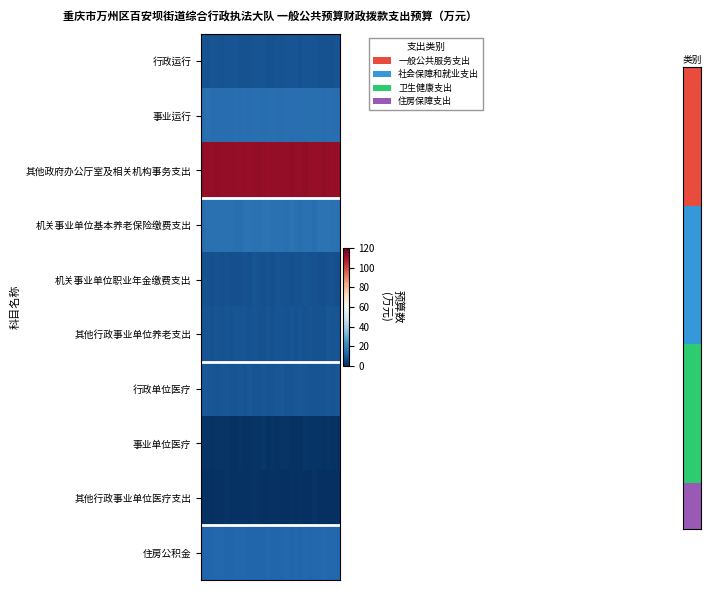

Reading right to left, extract all data points from this chart.

行政运行: 8.1	7.6	7.5	7.9	7.7	8.2	8.4	8.4	7.8	8.2	8.1	8.3	7.5	8.0	7.7	7.9	8.3	8.1	8.4	7.8	7.9	7.6	8.2	8.2	8.4	7.6	8.2	8.3	7.9	8.2
事业运行: 14.2	14.2	14.6	14.5	14.8	14.8	14.7	14.8	14.1	14.3	14.2	14.7	14.3	14.4	14.9	14.9	14.4	14.8	14.9	14.5	14.7	14.3	14.5	14.2	14.2	14.5	14.4	14.4	15.0	14.8
其他政府办公厅室及相关机构事务支出: 112.8	112.4	112.7	113.0	112.4	112.3	112.4	113.1	112.7	112.9	113.1	112.8	112.9	112.6	112.6	112.3	112.5	113.1	112.7	112.5	112.7	112.3	112.6	112.8	112.8	112.9	113.0	112.8	112.8	112.9
机关事业单位基本养老保险缴费支出: 15.4	15.2	15.5	15.5	15.6	14.9	15.3	15.1	15.0	15.2	15.7	14.8	15.0	15.2	15.5	15.5	15.7	15.0	15.4	15.7	15.7	14.9	14.8	15.1	15.4	15.1	15.1	15.2	15.4	14.9
机关事业单位职业年金缴费支出: 7.2	7.6	7.7	7.5	7.4	7.6	7.7	8.1	7.6	7.6	7.2	7.9	7.6	8.1	7.2	7.7	7.5	7.7	8.1	7.3	7.7	7.2	7.3	7.5	7.6	7.2	7.5	7.2	7.8	7.7
其他行政事业单位养老支出: 8.2	8.4	8.5	7.9	7.5	7.6	8.4	7.7	8.0	7.8	8.4	7.8	8.3	8.3	7.9	8.0	7.5	7.7	8.4	7.6	8.2	8.2	8.1	7.8	8.2	7.6	8.0	7.6	8.4	8.3
行政单位医疗: 8.6	8.2	8.7	8.2	8.3	8.1	8.2	8.6	9.0	8.8	8.4	8.3	8.9	8.7	8.2	8.2	8.9	8.2	8.3	9.0	8.3	8.8	8.2	8.4	8.7	8.8	8.4	8.6	9.0	9.0
事业单位医疗: 0.6	0.5	1.3	0.9	1.3	1.4	1.1	1.4	0.9	0.6	0.6	1.1	1.0	0.5	1.4	0.8	1.4	1.1	1.0	0.8	0.9	1.4	0.6	0.6	1.2	1.2	1.3	0.7	1.1	1.2
其他行政事业单位医疗支出: 0.1	0.2	0.3	0.4	0.3	1.0	0.2	0.4	0.9	0.2	0.7	0.2	0.2	0.9	0.8	0.3	0.3	0.6	1.0	0.8	0.5	0.5	0.5	0.7	1.0	0.7	0.6	0.3	0.9	0.9
住房公积金: 12.8	13.0	13.0	13.2	13.1	13.0	12.3	13.1	12.2	13.0	12.3	12.7	12.6	12.2	12.6	12.8	12.4	12.4	12.4	12.2	13.0	13.1	12.7	12.5	12.6	12.9	12.8	12.2	12.4	12.2